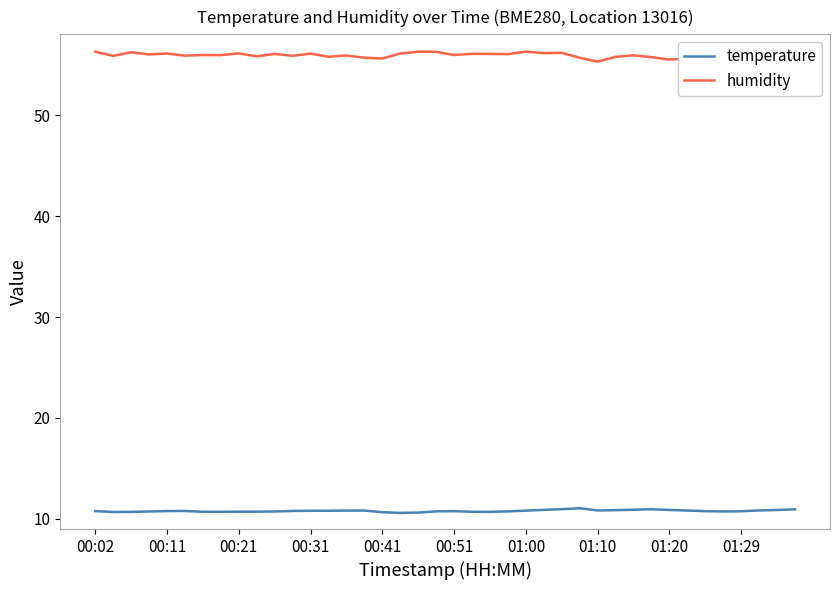

What is the difference between the maximum and minimum values in the humidity series?

1.0